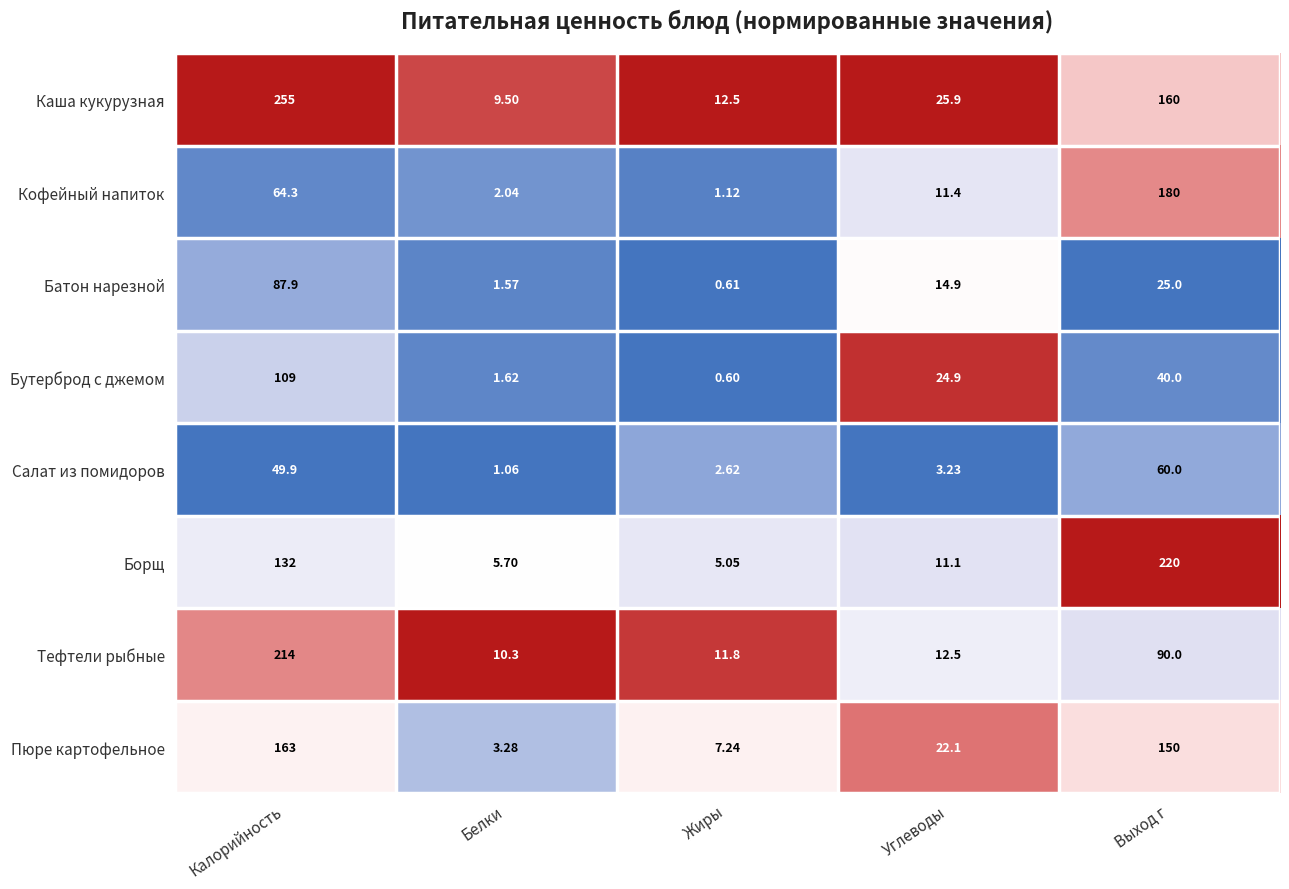

Rank the series at Углеводы from lowest to highest value.

Салат из помидоров, Борщ, Кофейный напиток, Тефтели рыбные, Батон нарезной, Пюре картофельное, Бутерброд с джемом, Каша кукурузная